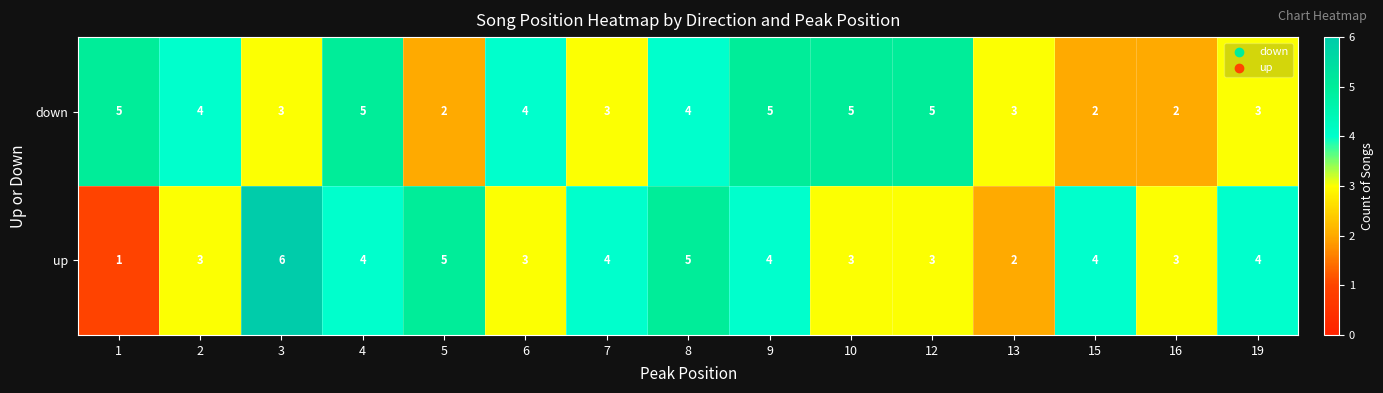

True or false: up has a value of 3 at 5.

False